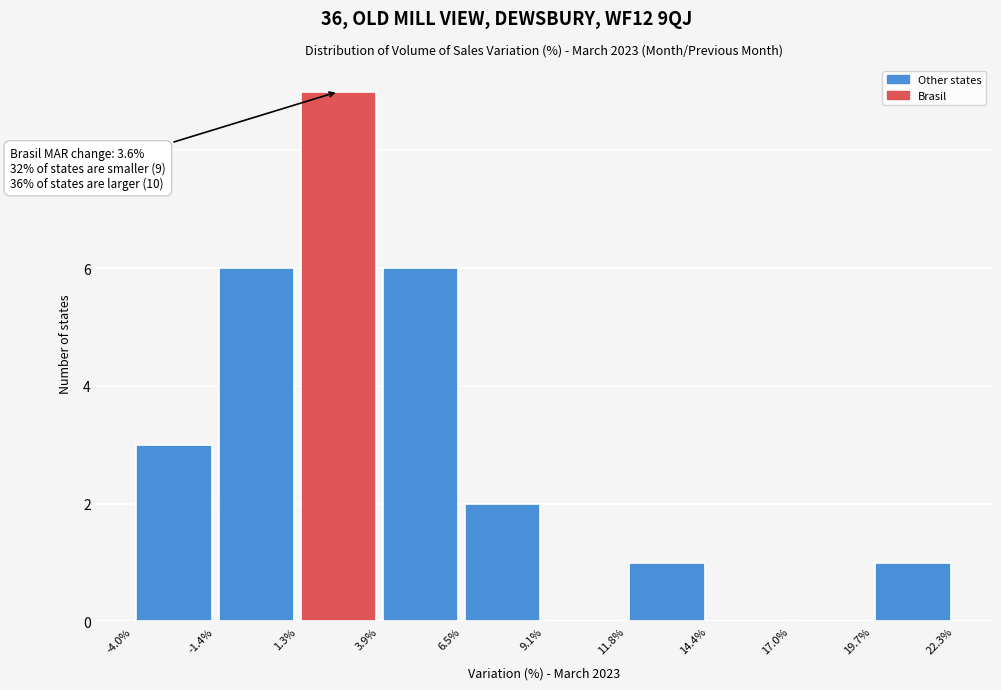

Over which range of the x-axis is the bar tallest?

1.3% to 3.9%